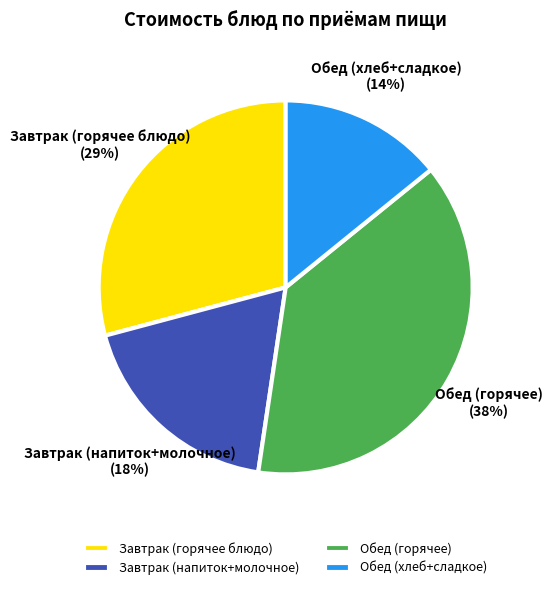

The Обед (горячее) slice represents 53% of the pie. True or false?

False